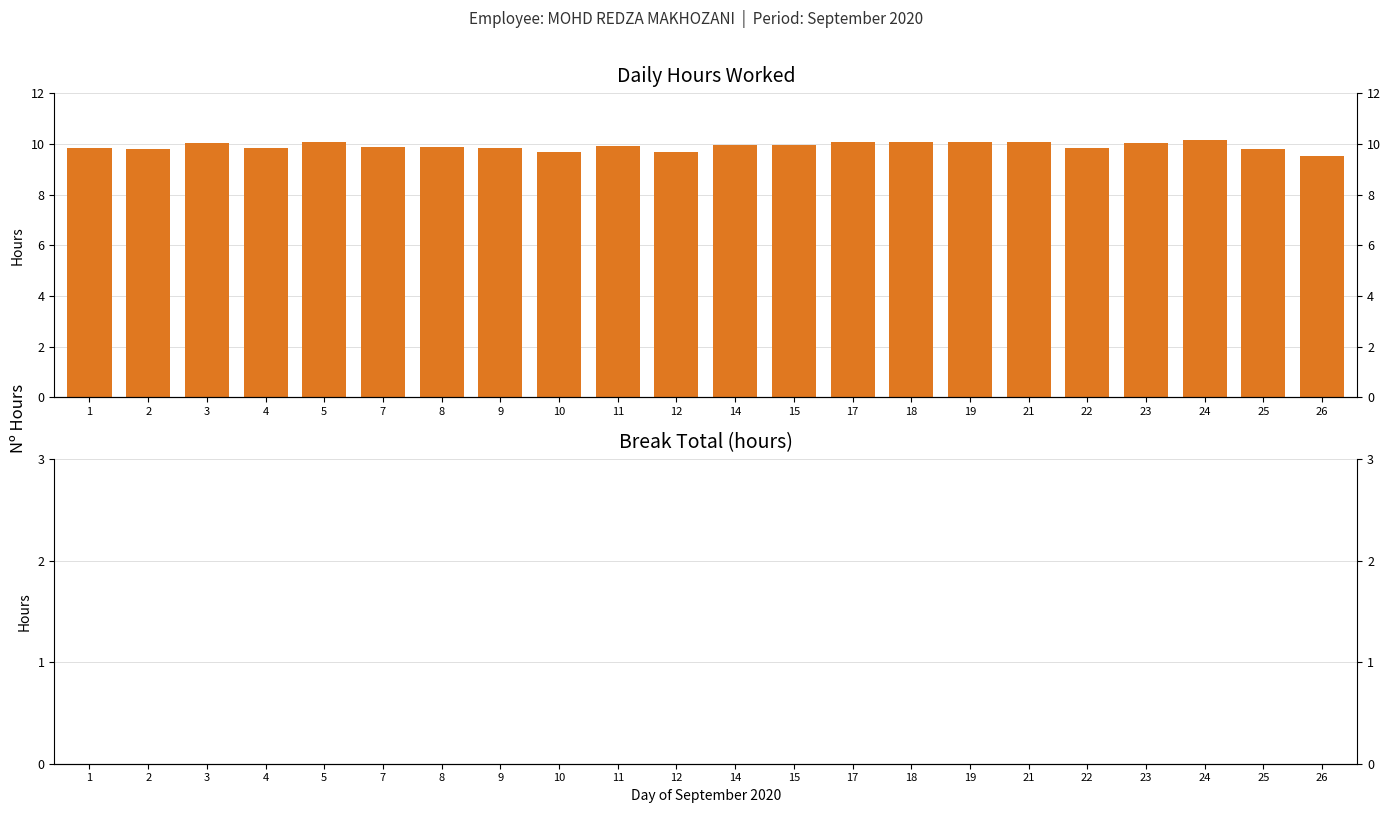

Rank the categories by Low (Hours Worked) value from highest to lowest.

24, 19, 17, 18, 5, 21, 3, 23, 14, 15, 11, 8, 7, 1, 4, 22, 9, 25, 2, 10, 12, 26